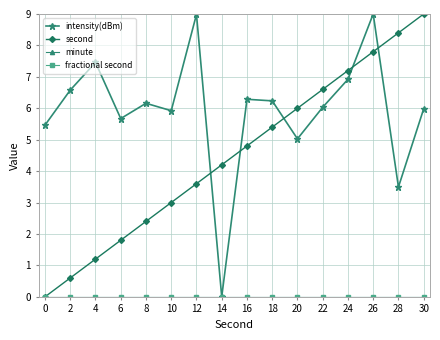

Between 6 and 26, which is larger?

26